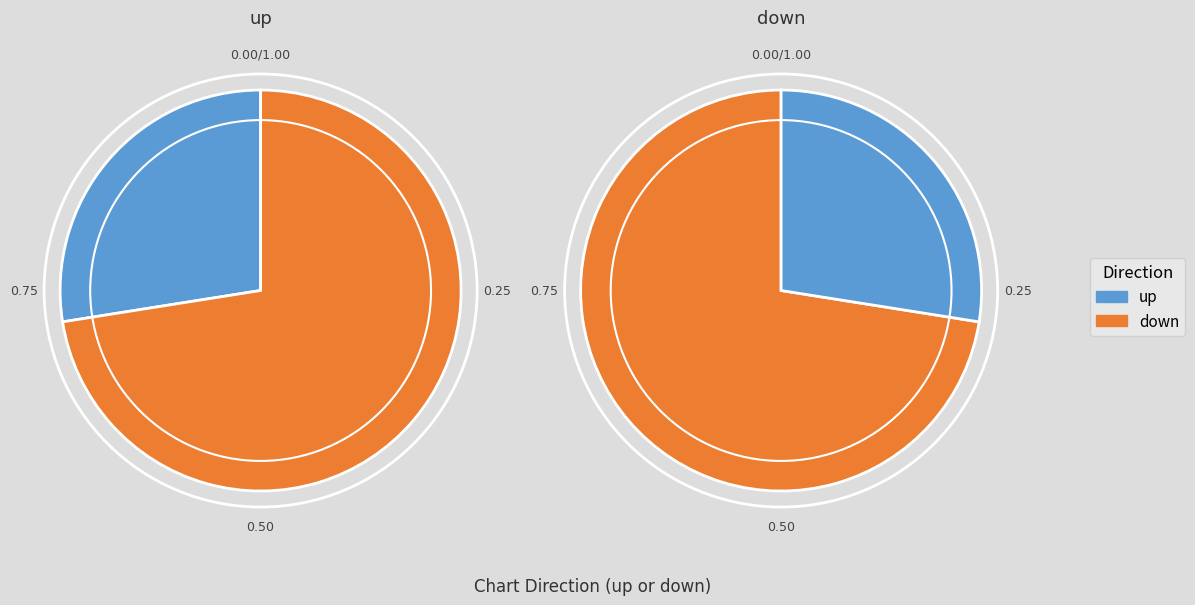

What is the change in value from up to down?

+5